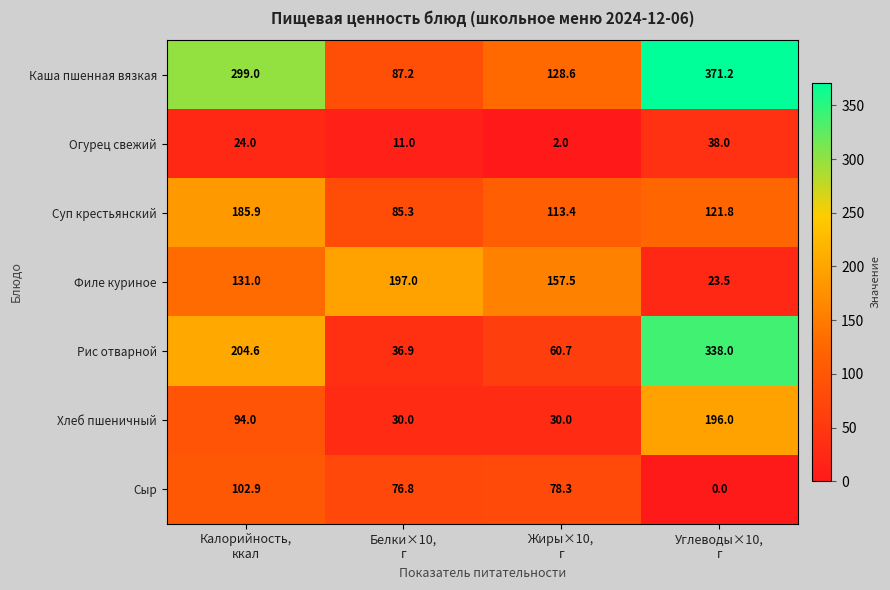

What is the sum of all Хлеб пшеничный values?

350.0